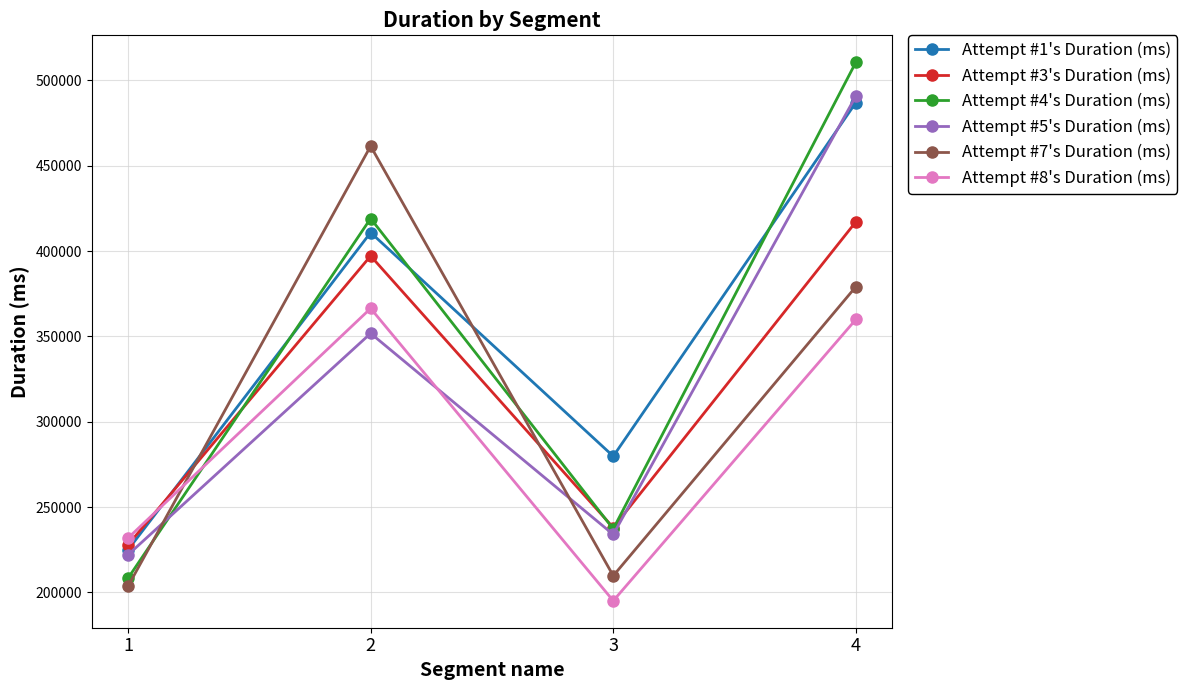

The value of Attempt #5's Duration (ms) at 2 is 620285. True or false?

False